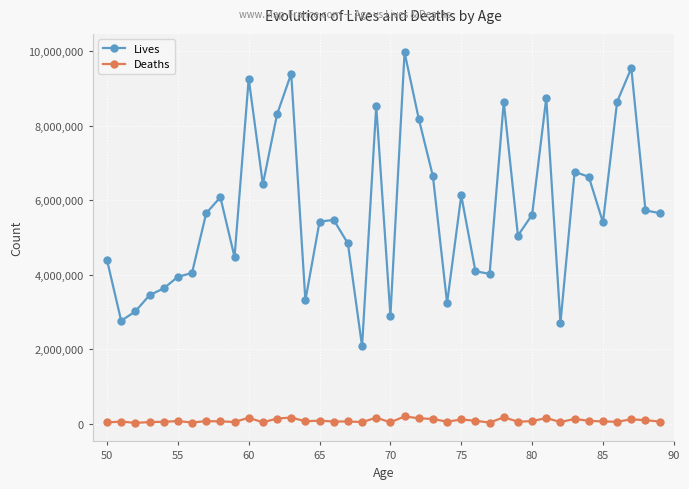

Which series has the widest spread of values?

Lives